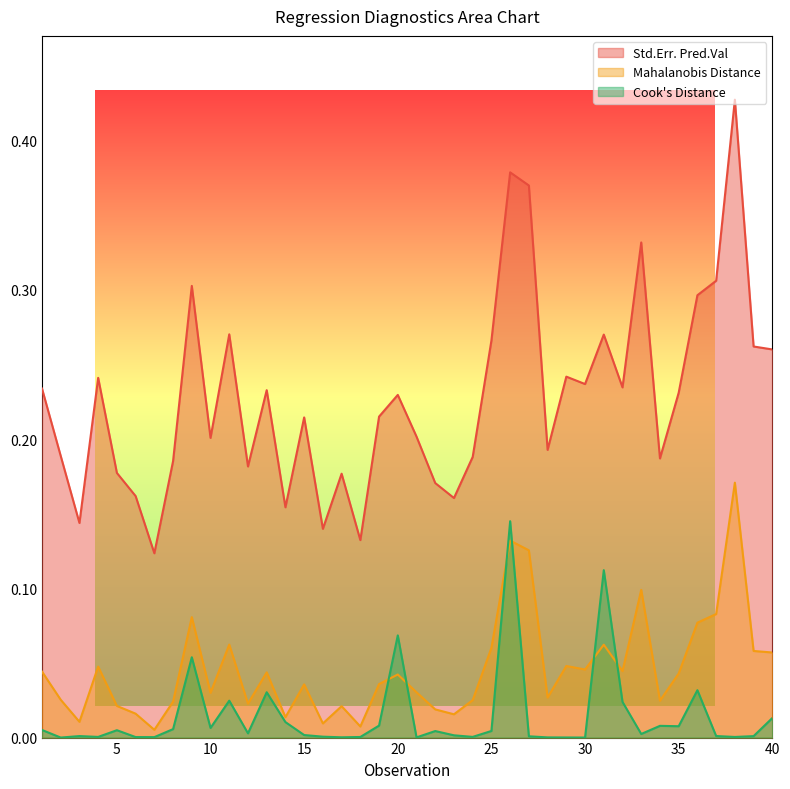

Reading left to right, what are all the values shown in this chart?

Std.Err. Pred.Val: 0.2	0.2	0.1	0.2	0.2	0.2	0.1	0.2	0.3	0.2	0.3	0.2	0.2	0.2	0.2	0.1	0.2	0.1	0.2	0.2	0.2	0.2	0.2	0.2	0.3	0.4	0.4	0.2	0.2	0.2	0.3	0.2	0.3	0.2	0.2	0.3	0.3	0.4	0.3	0.3
Mahalanobis Distance: 0.0	0.0	0.0	0.0	0.0	0.0	0.0	0.0	0.1	0.0	0.1	0.0	0.0	0.0	0.0	0.0	0.0	0.0	0.0	0.0	0.0	0.0	0.0	0.0	0.1	0.1	0.1	0.0	0.0	0.0	0.1	0.0	0.1	0.0	0.0	0.1	0.1	0.2	0.1	0.1
Cook's Distance: 0.0	0.0	0.0	0.0	0.0	0.0	0.0	0.0	0.1	0.0	0.0	0.0	0.0	0.0	0.0	0.0	0.0	0.0	0.0	0.1	0.0	0.0	0.0	0.0	0.0	0.1	0.0	0.0	0.0	0.0	0.1	0.0	0.0	0.0	0.0	0.0	0.0	0.0	0.0	0.0